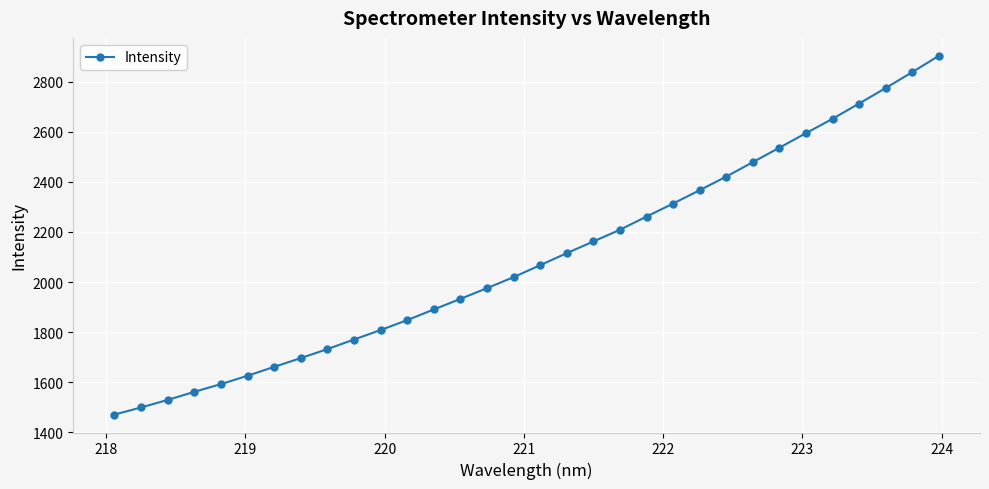

What is the sum of all values?

67023.1